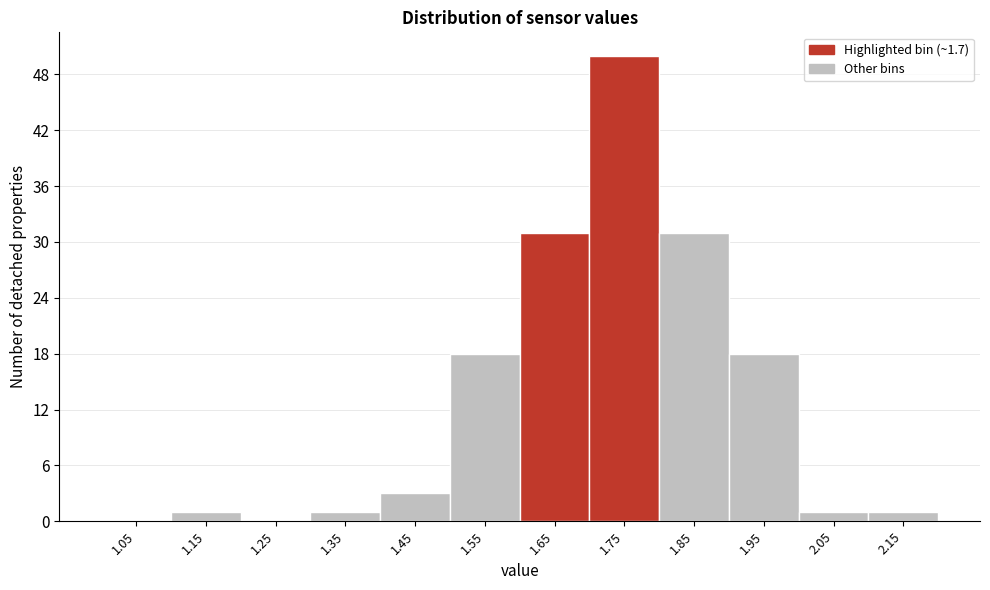

How tall is the bar that spans 1.8 to 1.9 on the x-axis? The values are not printed on the chart, so give them approximately, as read against the axis.

31